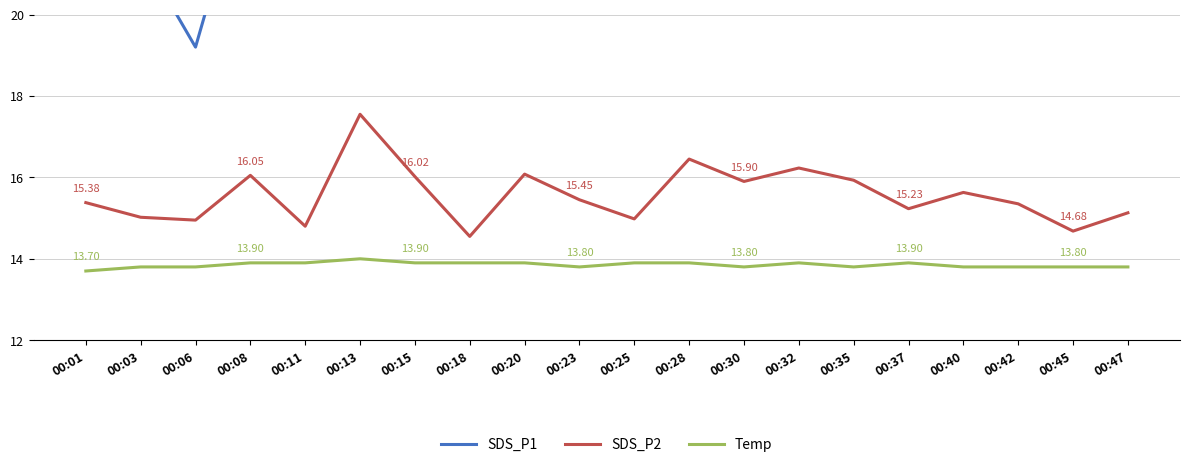

Reading left to right, what are all the values shown in this chart?

SDS_P1: 20.9	21.5	19.2	23.9	23.7	24.7	24.0	22.1	24.4	22.6	24.8	25.4	25.2	24.0	24.3	22.5	21.7	21.5	24.1	21.2
SDS_P2: 15.4	15.0	14.9	16.1	14.8	17.6	16.0	14.6	16.1	15.4	15.0	16.4	15.9	16.2	15.9	15.2	15.6	15.3	14.7	15.1
Temp: 13.7	13.8	13.8	13.9	13.9	14.0	13.9	13.9	13.9	13.8	13.9	13.9	13.8	13.9	13.8	13.9	13.8	13.8	13.8	13.8